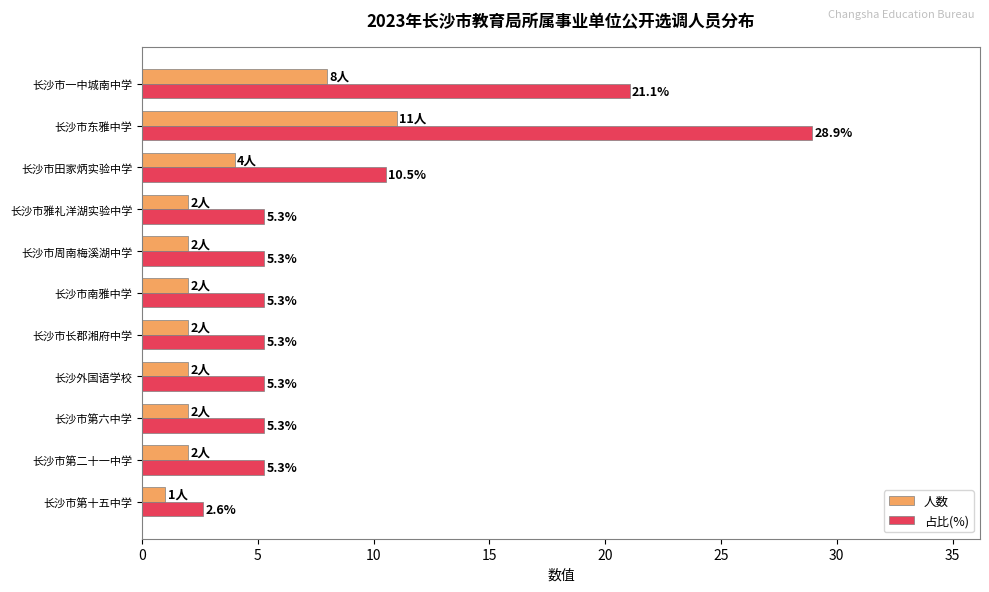

Which category has the highest value in the 占比(%) series?

长沙市东雅中学